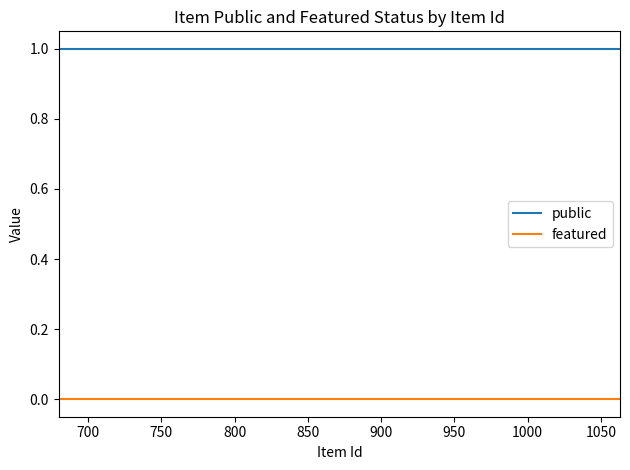

At how many categories does at least one series exceed 0?

10